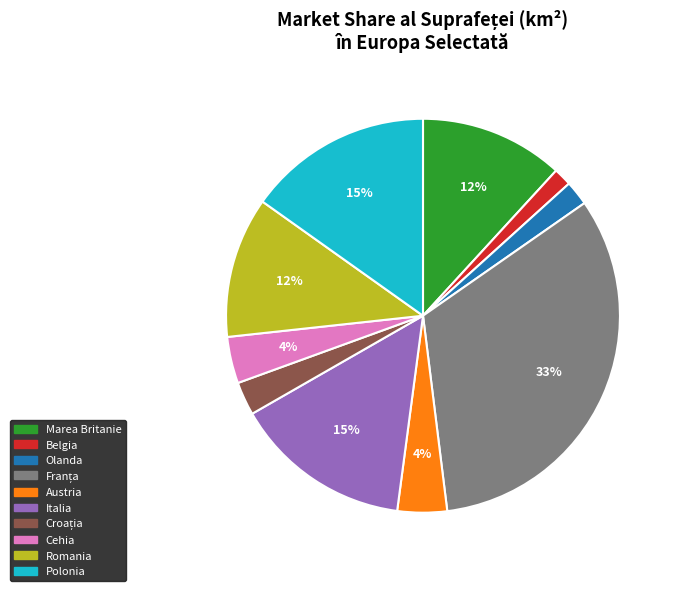

What is the smallest slice in the pie chart?

Belgia